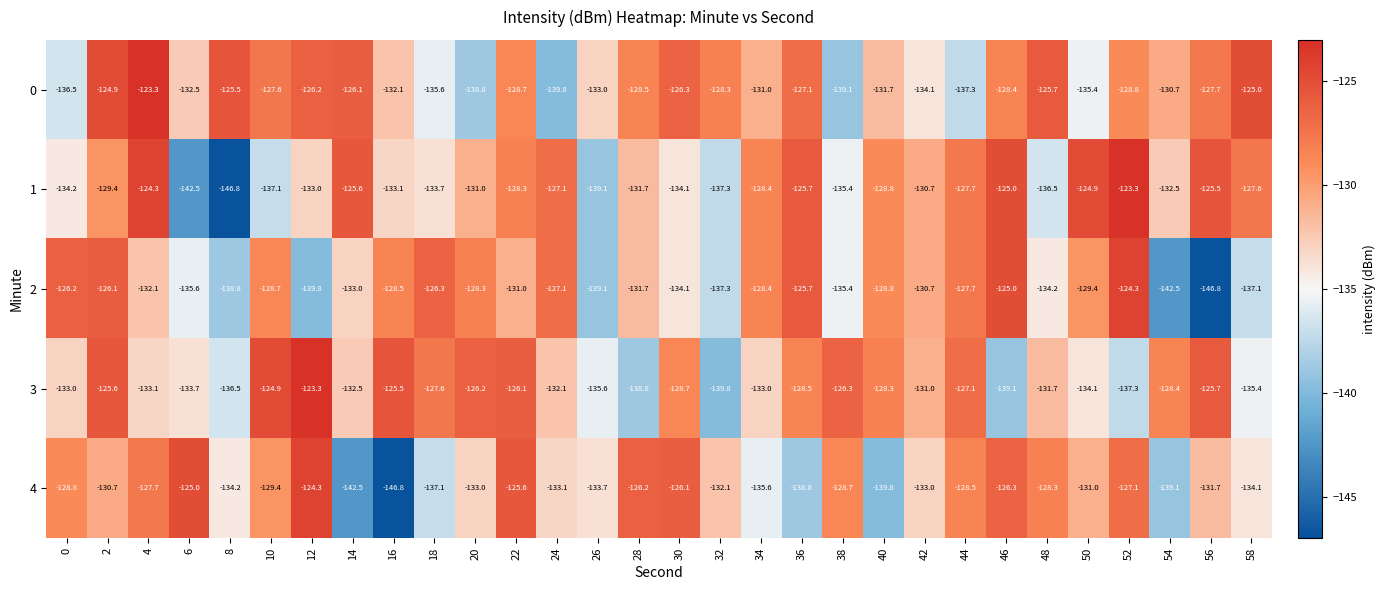

What is the difference between the highest and lowest values at 36?

13.1